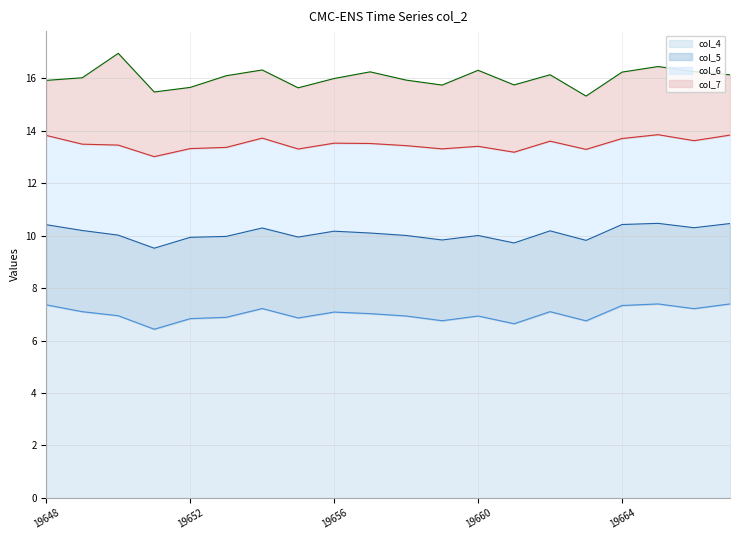

True or false: col_5 line and col_6 line cross at least once.

False